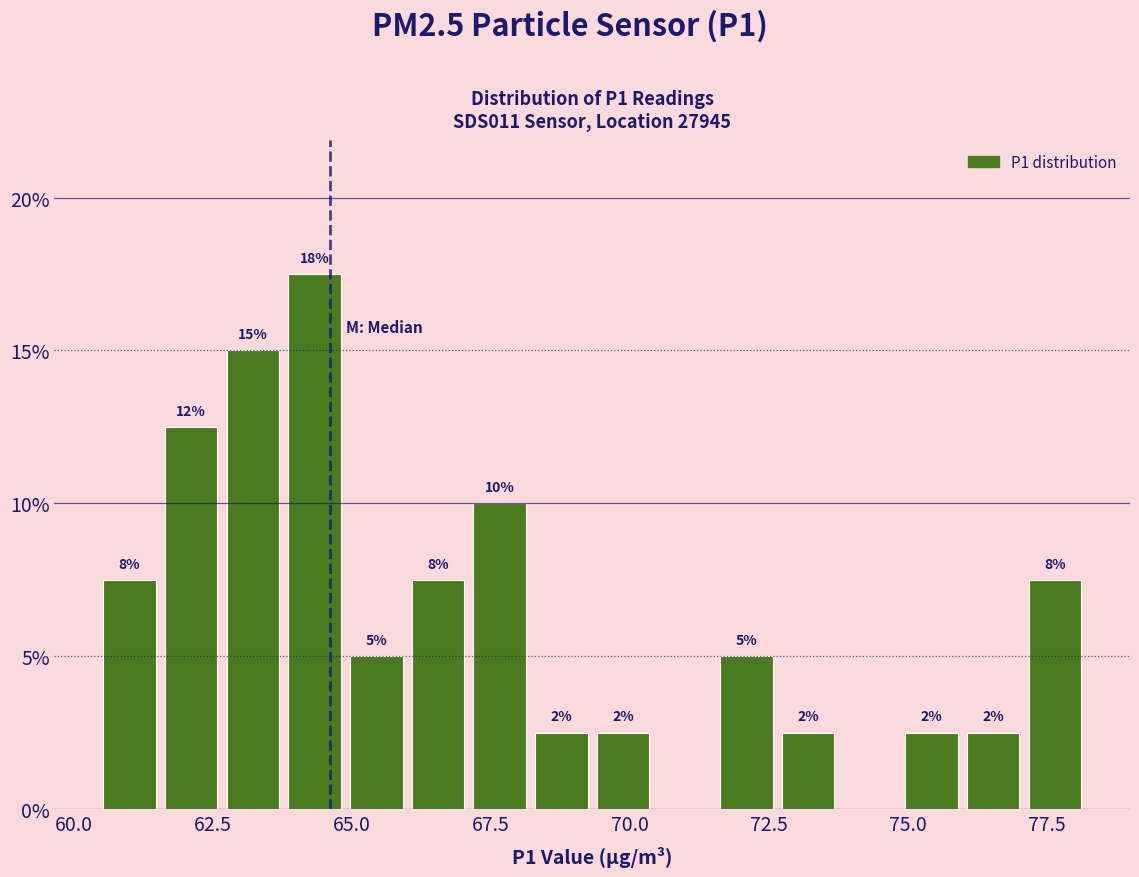

Around what value on the x-axis is the tallest bar? Give the approximate position of its centre, as read against the axis.

64.5